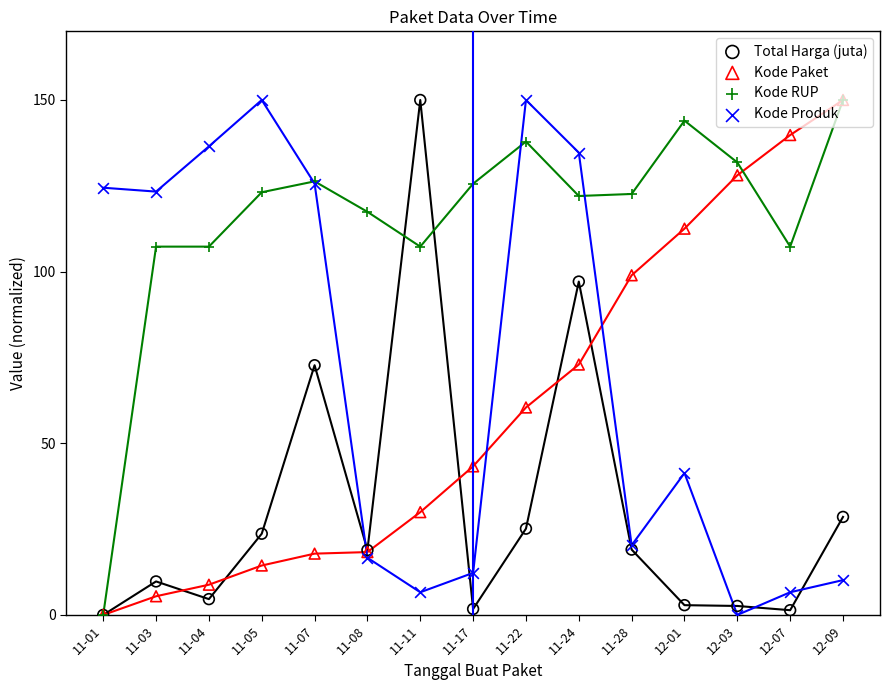

What is the total value across all series at 11-28?

260.9